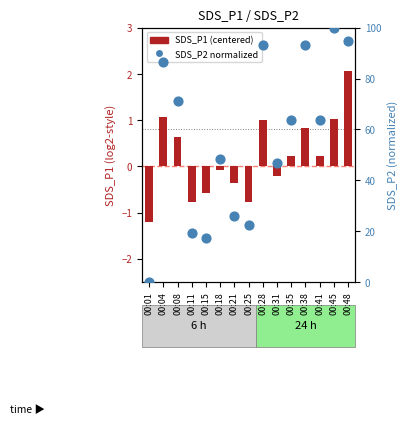

Which series has the largest total across all categories?

percentile rank within the sample